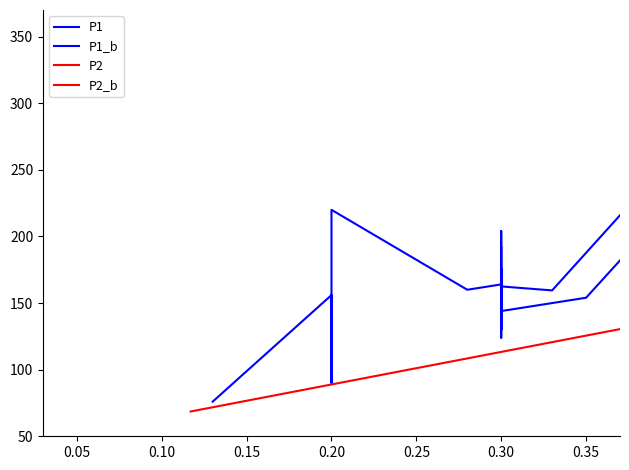

What is the difference between the maximum and minimum values in the P1 series?

214.0